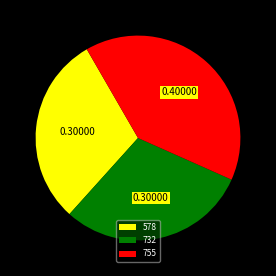

What is the largest slice in the pie chart?

755